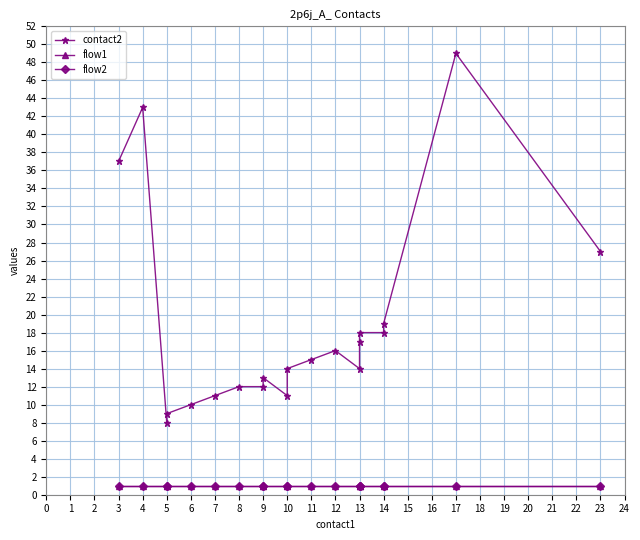

The value of contact2 at 4 is 28. True or false?

False